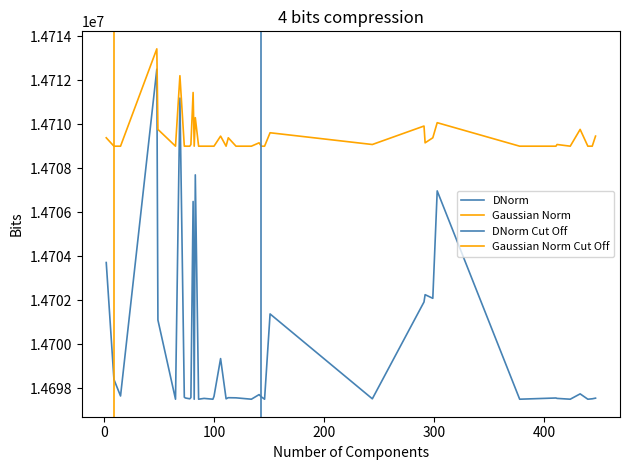

What is the average value of the total-domains series?

14699723.8